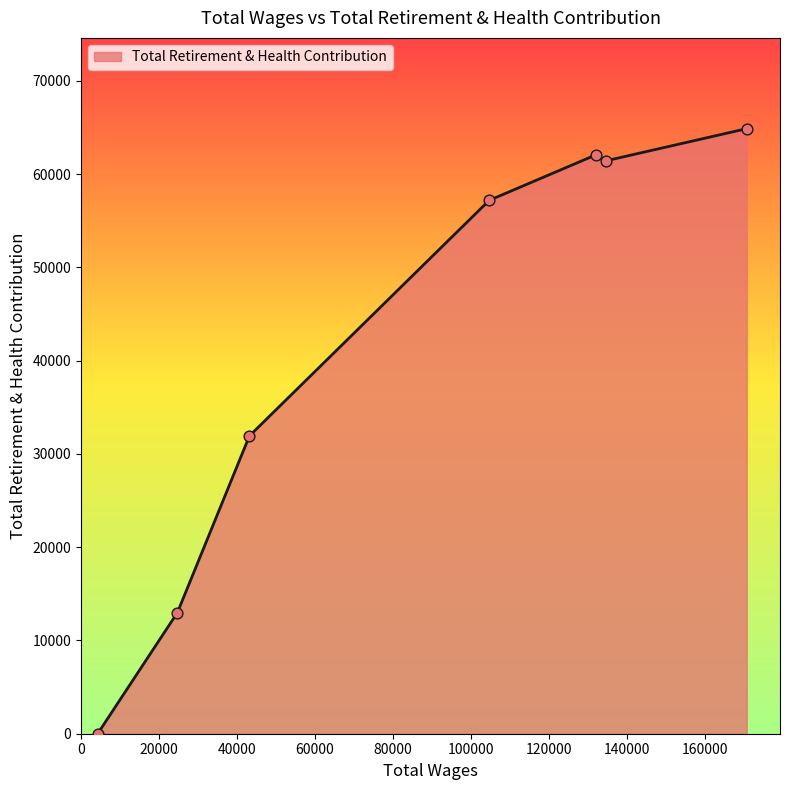

What is the sum of all values?

290524